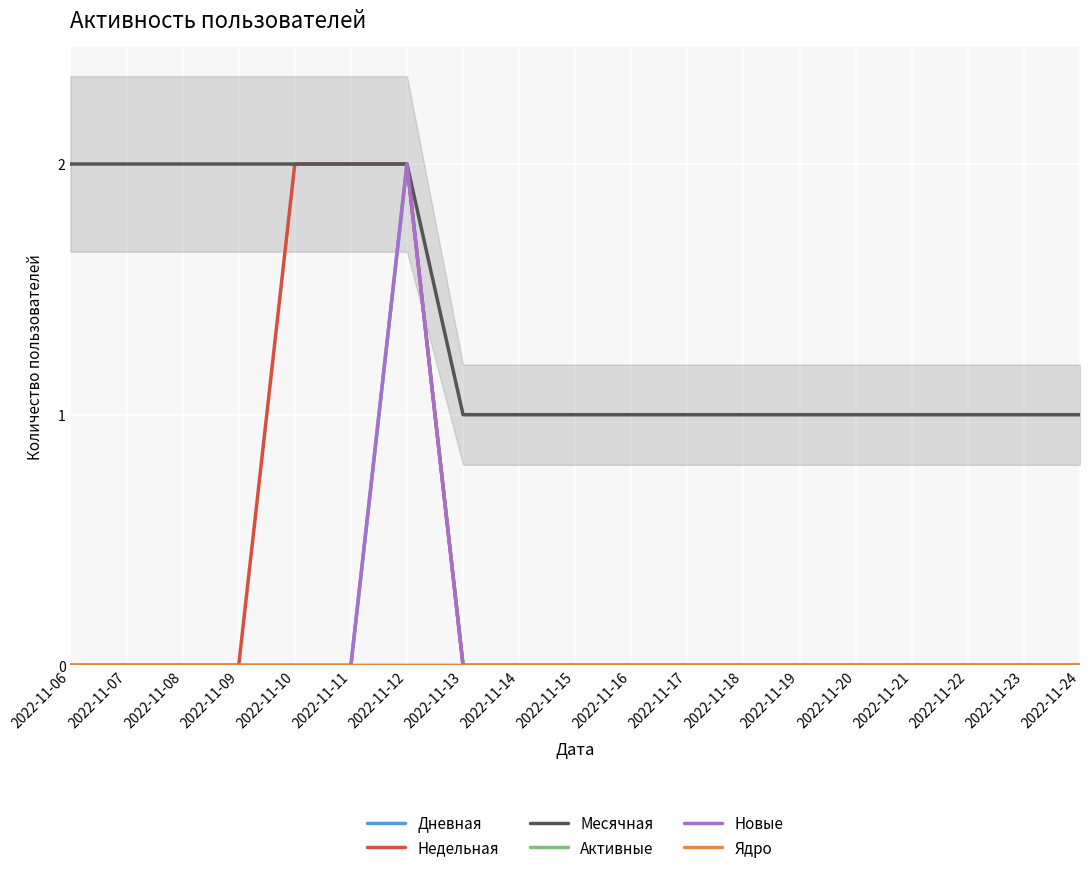

Rank the series at 2022-11-21 from lowest to highest value.

Дневная, Недельная, Активные, Новые, Ядро, Месячная